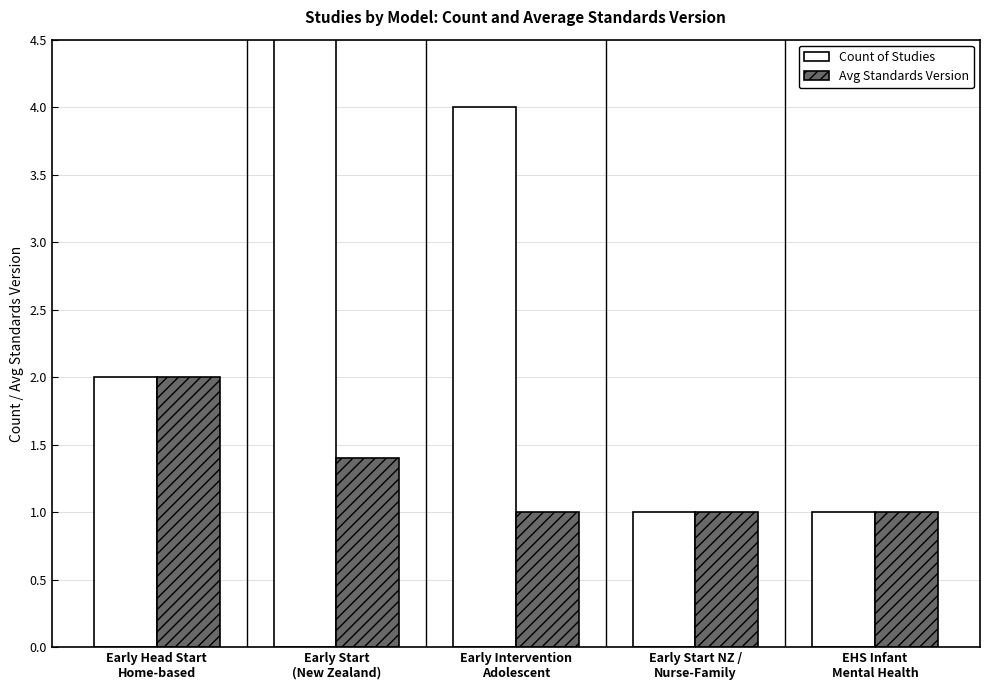

The Avg Standards Version series shows 1.6 at Early Start NZ /
Nurse-Family. True or false?

False